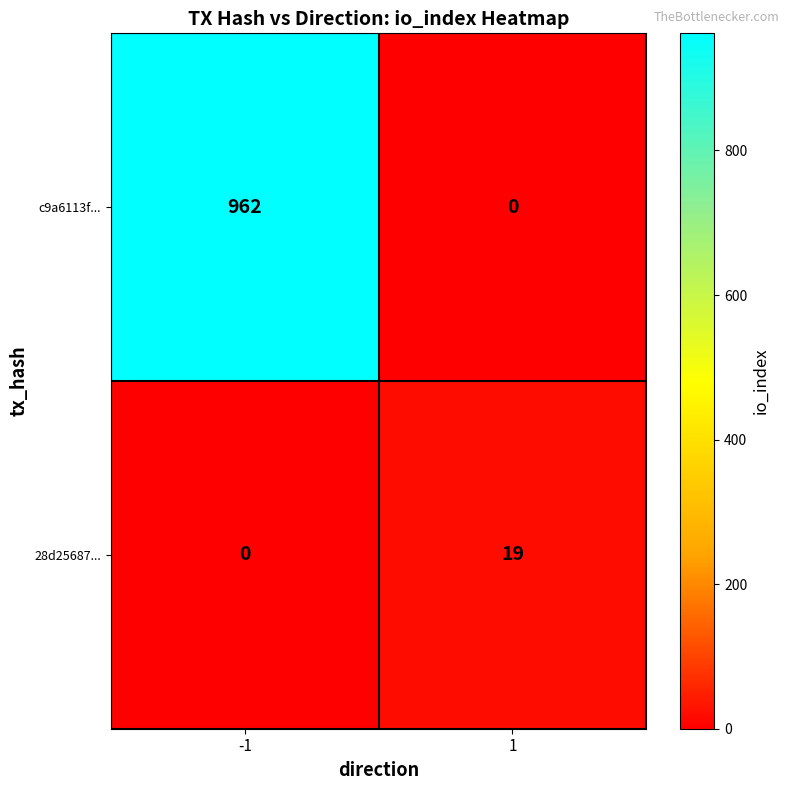

What value does the 28d25687... series have at 1?

19